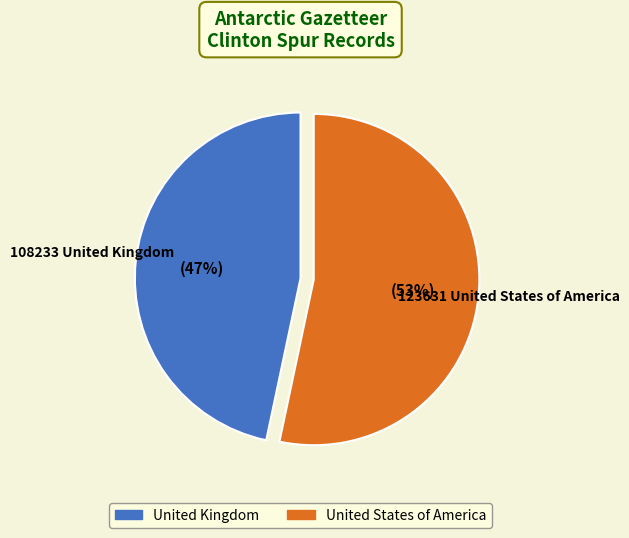

How many segments does this pie chart have?

2